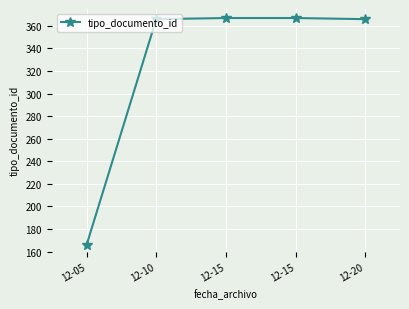

True or false: the data has more than 1 interior local peaks.

False